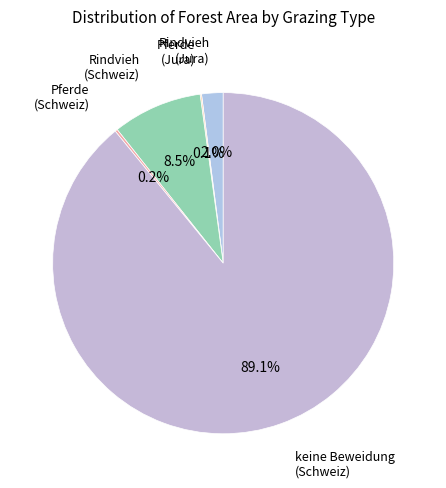

To the nearest percent, what portion does Rindvieh (Jura) represent?

2%